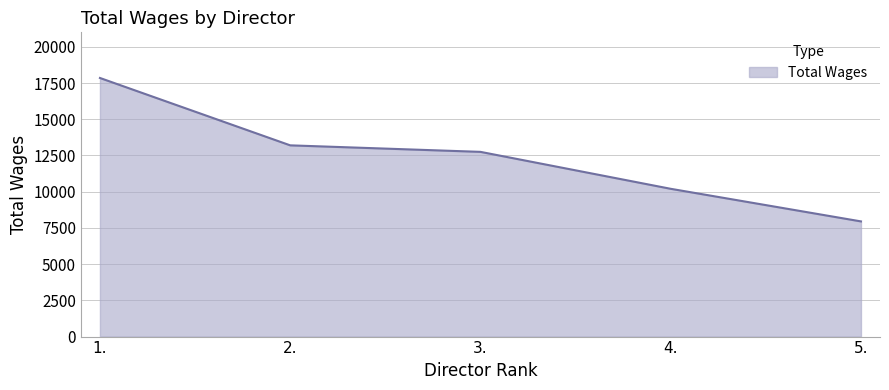

Read the value at 3., to the nearest 100.

12800